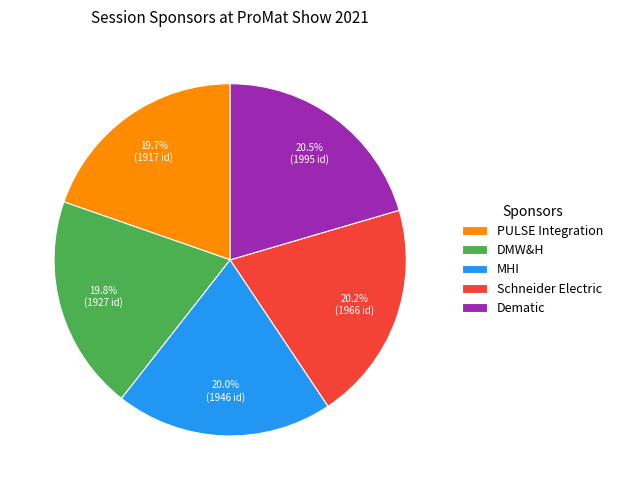

Does Schneider Electric account for over 50% of the chart?

No